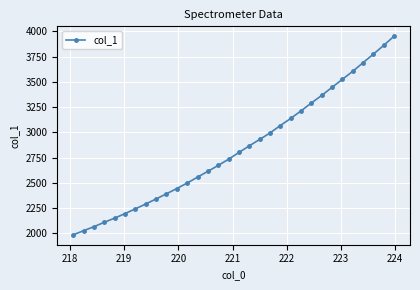

What is the greatest value displayed?

3952.1